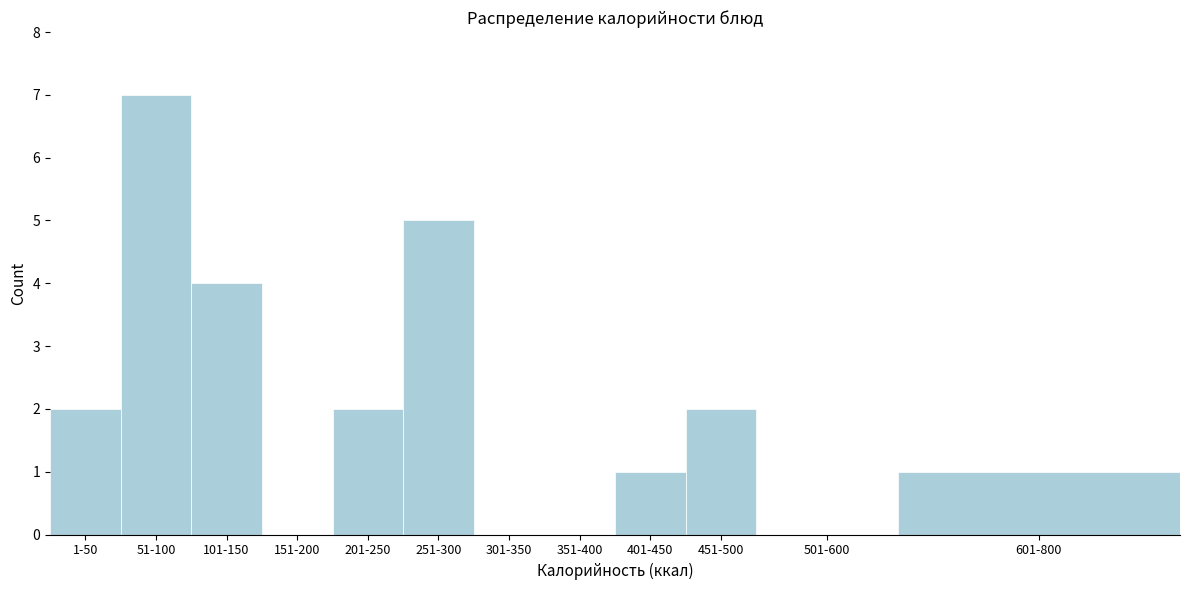

Reading right to left, transcribe all the data shown in this chart.

601-800=1	501-600=0	451-500=2	401-450=1	351-400=0	301-350=0	251-300=5	201-250=2	151-200=0	101-150=4	51-100=7	1-50=2